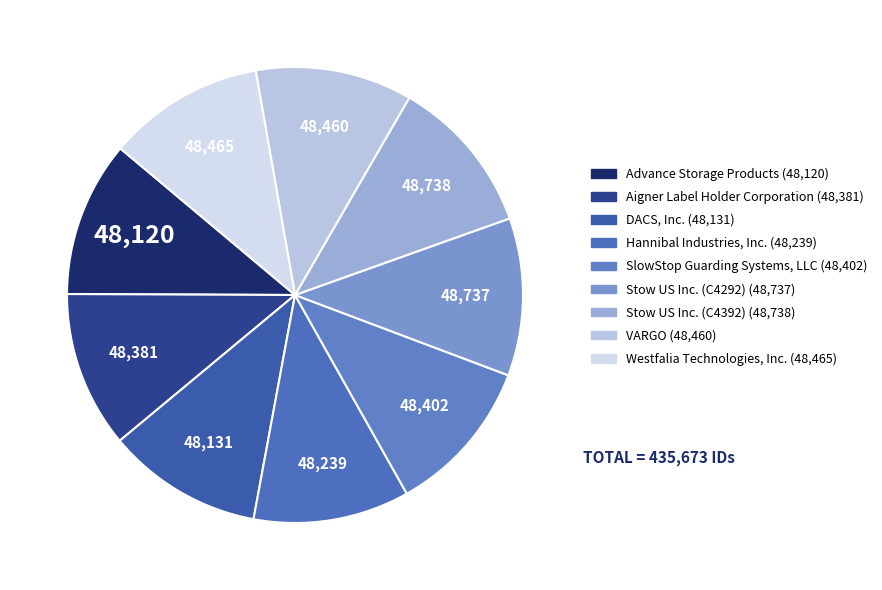

To the nearest percent, what is the average slice percentage?

11%